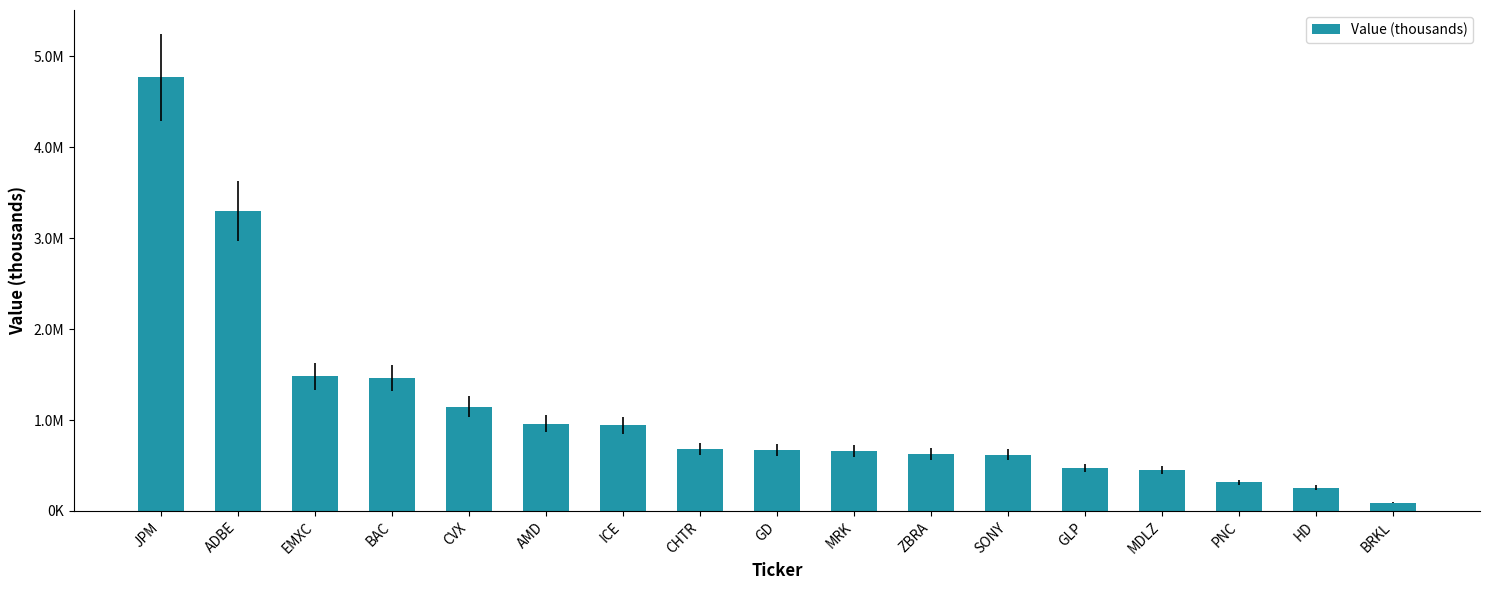

Rank the categories by value from highest to lowest.

JPM, ADBE, EMXC, BAC, CVX, AMD, ICE, CHTR, GD, MRK, ZBRA, SONY, GLP, MDLZ, PNC, HD, BRKL